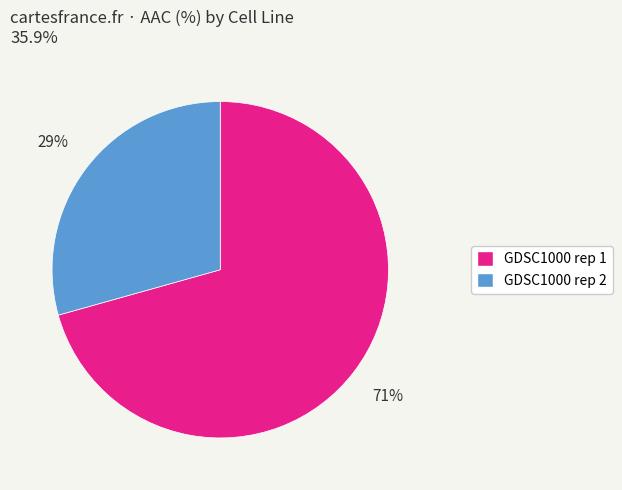

Approximately how many times larger is the value at GDSC1000 rep 1 compared to GDSC1000 rep 2?

2.4